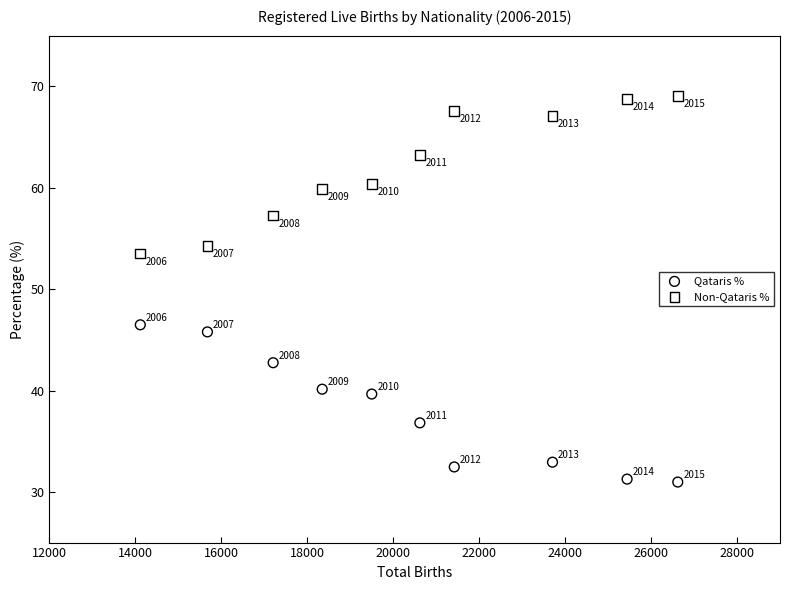

In the Qataris % series, what Y value is closest to 38?

36.8